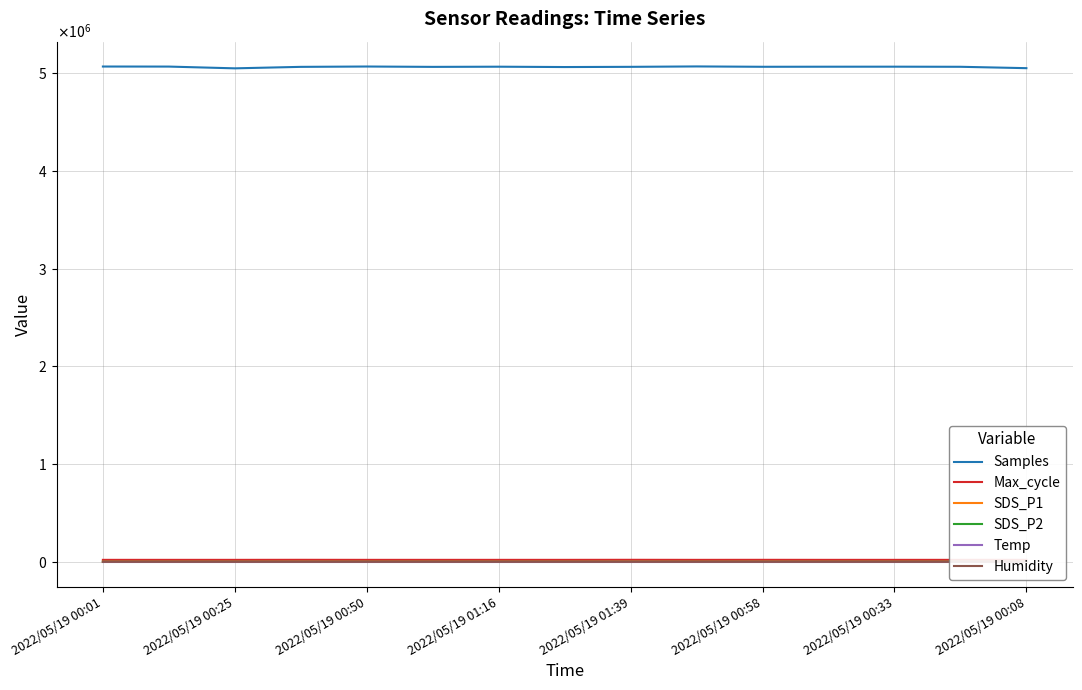

Is the value of Samples at 2022/05/19 00:25 greater than the value of Temp at 2022/05/19 01:39?

Yes